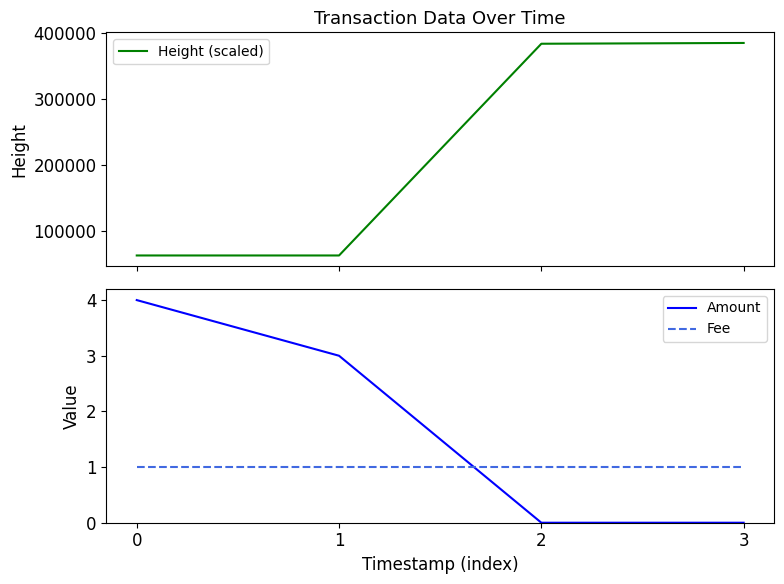

What is the average value of the Amount series?

2